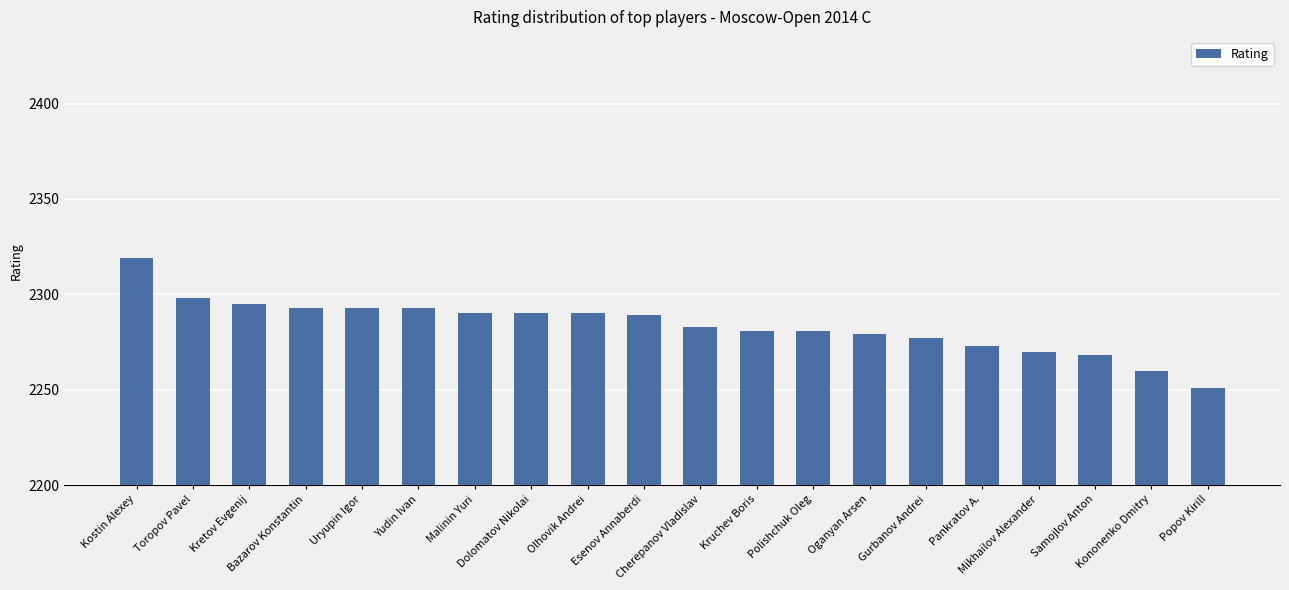

How many series are shown in this chart?

1